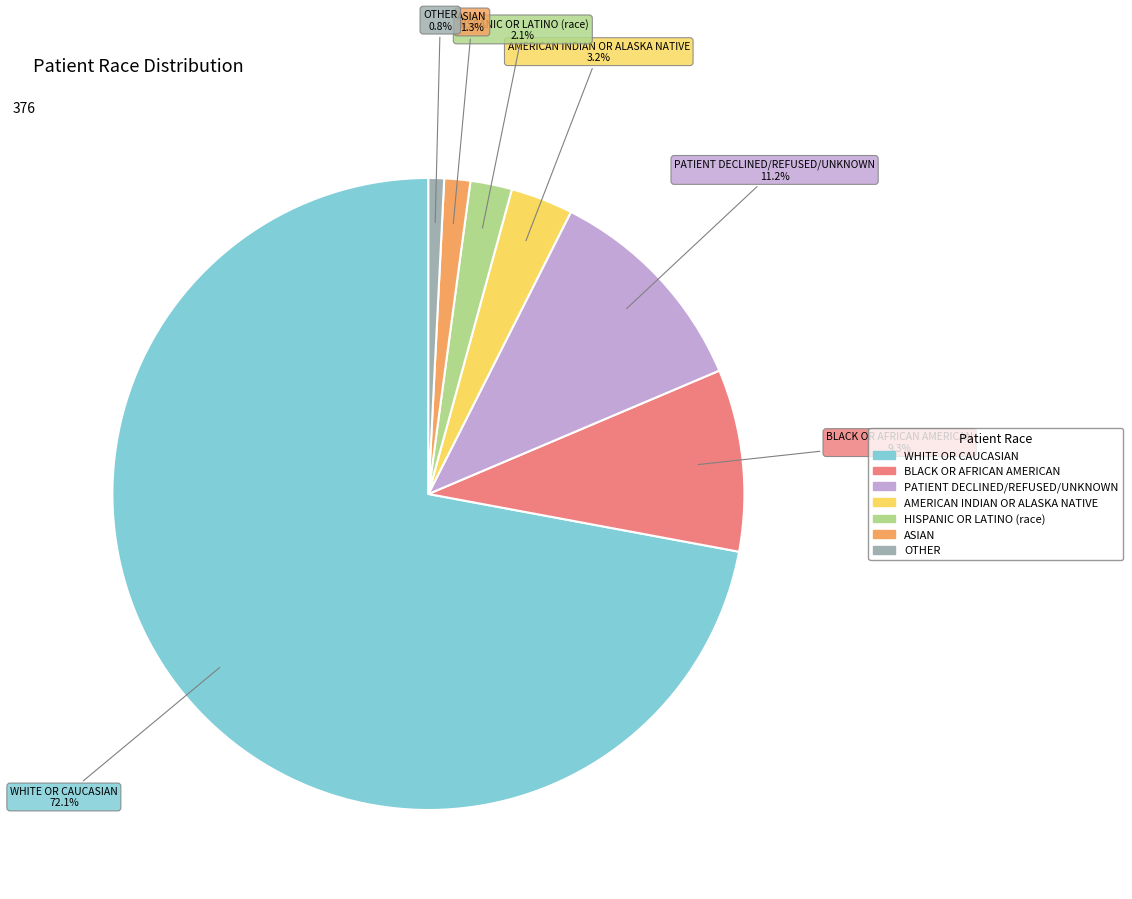

Count the number of slices in the pie.

7